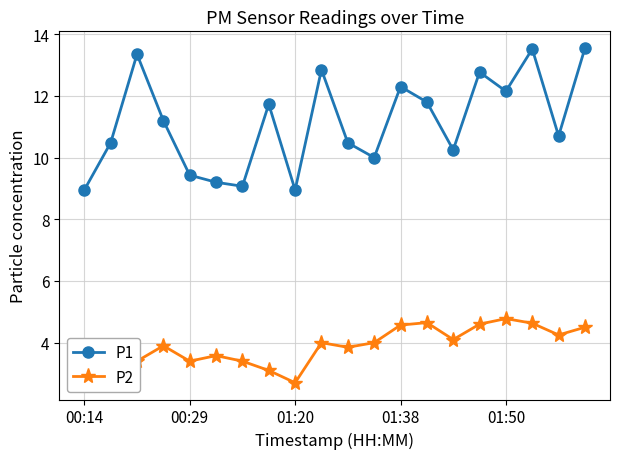

What is the minimum value shown in the chart?

2.7